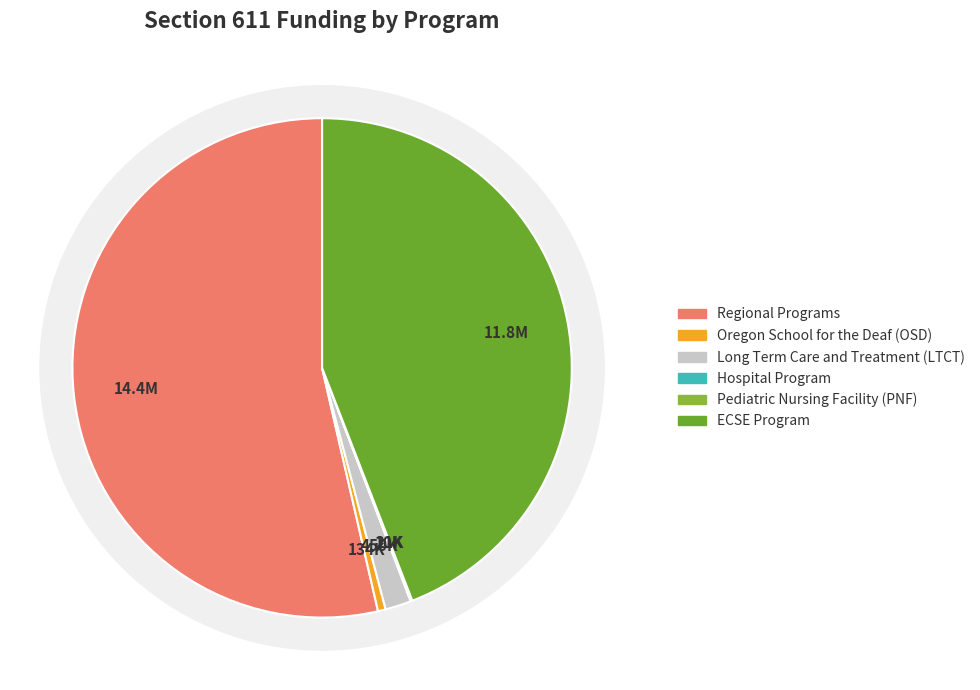

Which slice is the largest?

Regional Programs